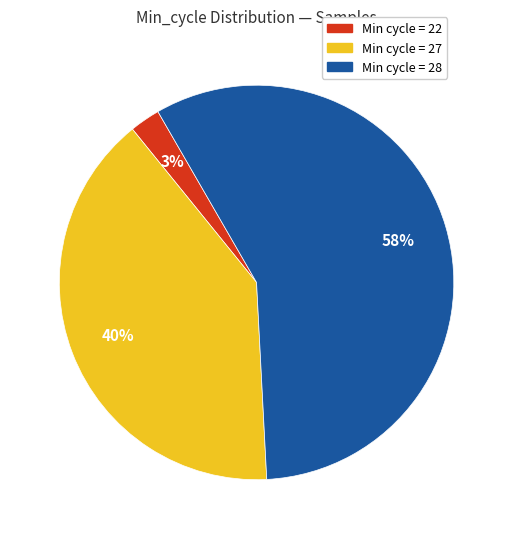

To the nearest percent, what is the average slice percentage?

33%